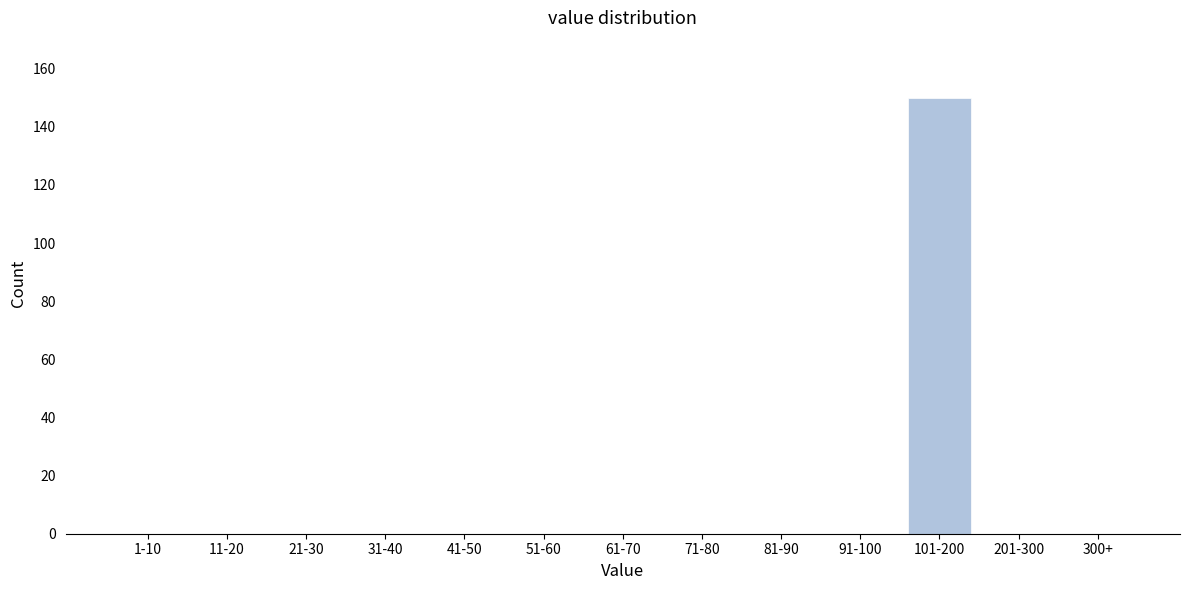

Reading right to left, what are all the values shown in this chart?

300+=0	201-300=0	101-200=150	91-100=0	81-90=0	71-80=0	61-70=0	51-60=0	41-50=0	31-40=0	21-30=0	11-20=0	1-10=0